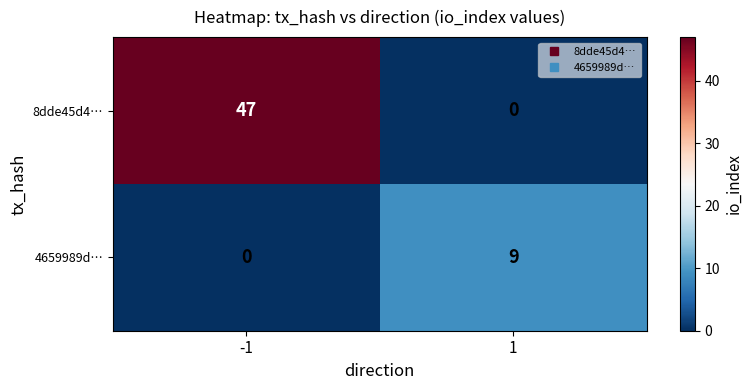

Which series has the largest total across all categories?

8dde45d4…